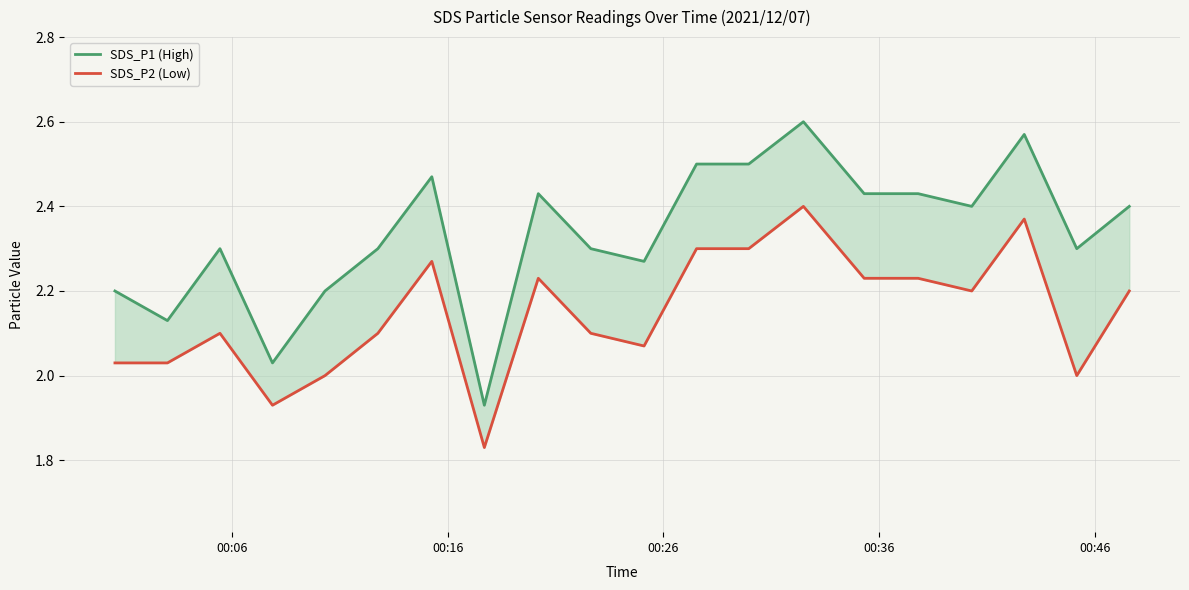

What are all the series names shown in the legend?

SDS_P1 (High), SDS_P2 (Low)